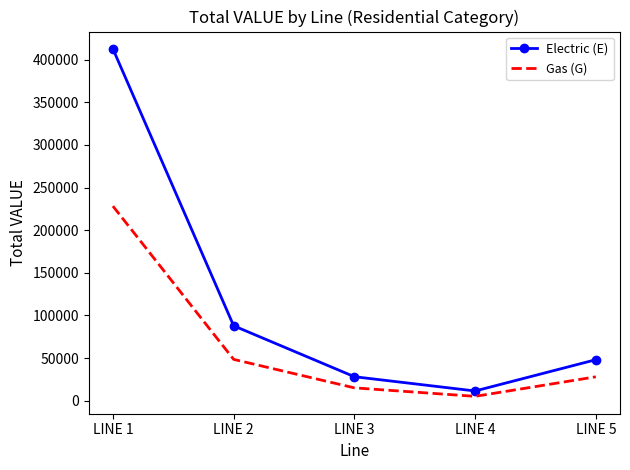

What is the greatest value displayed?

412429